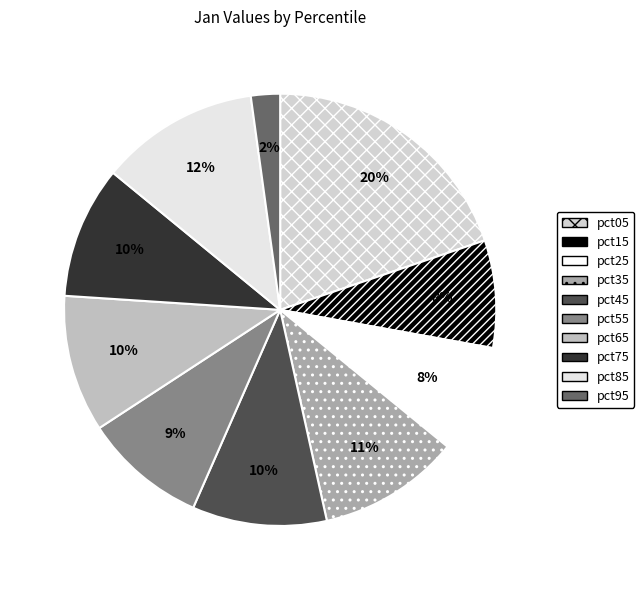

How many segments does this pie chart have?

10